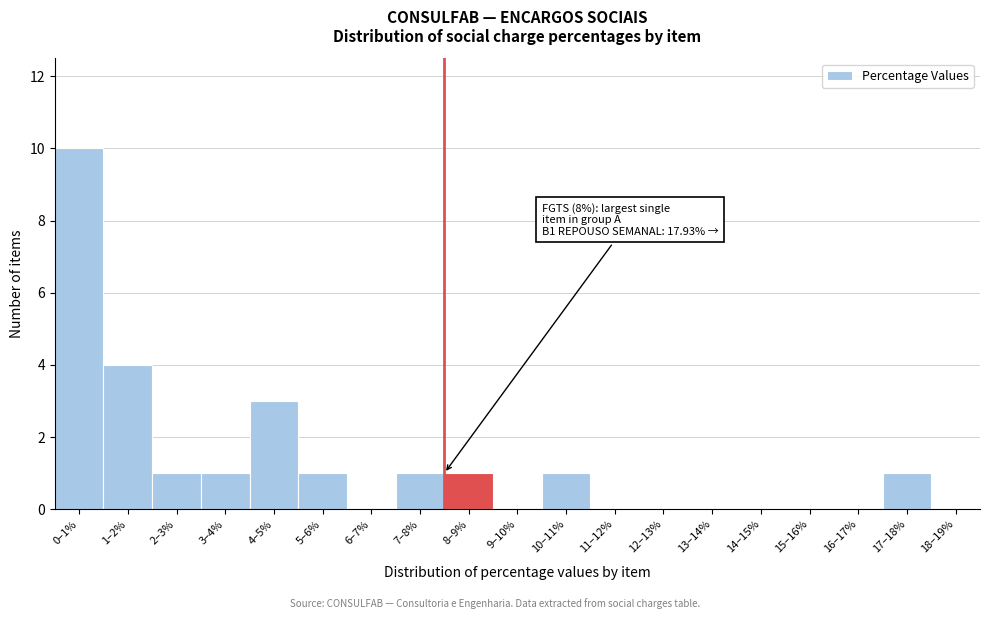

Reading left to right, extract all data points from this chart.

0–1%=10	1–2%=4	2–3%=1	3–4%=1	4–5%=3	5–6%=1	6–7%=0	7–8%=1	8–9%=1	9–10%=0	10–11%=1	11–12%=0	12–13%=0	13–14%=0	14–15%=0	15–16%=0	16–17%=0	17–18%=1	18–19%=0